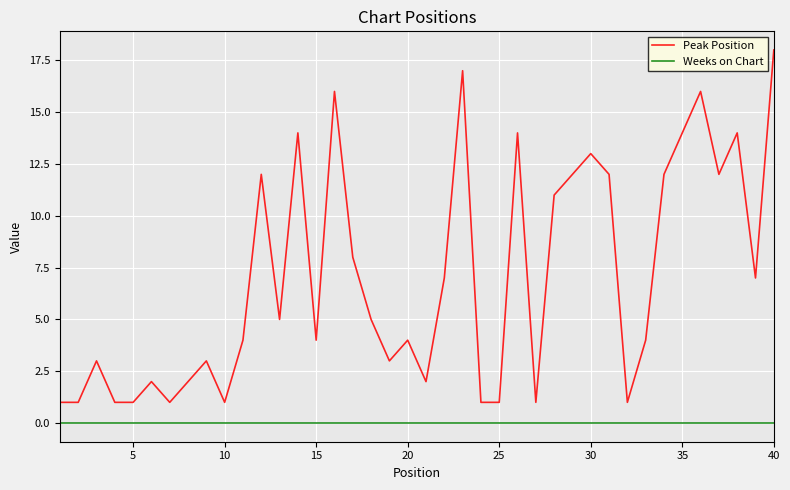

Which series has the largest range (max minus min)?

Peak Position